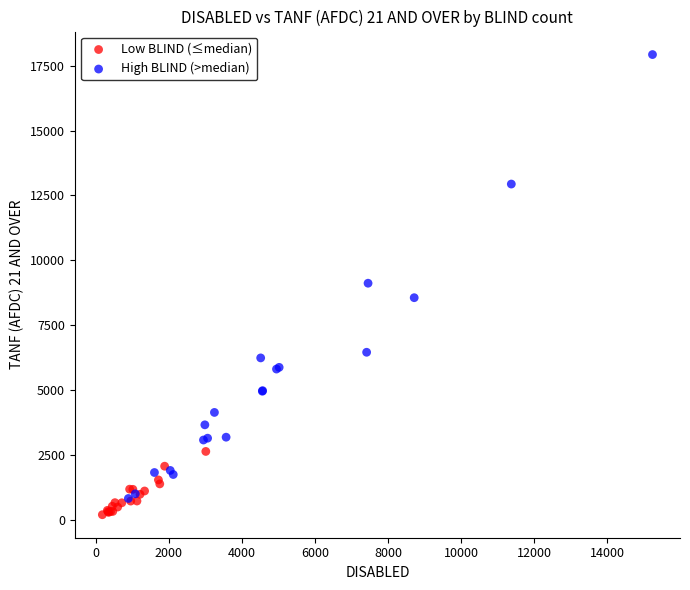

Which series reaches the minimum Y coordinate?

Low BLIND (≤median)